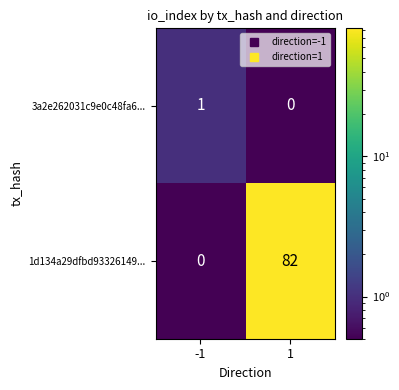

What is the difference between the highest and lowest values at 1?

82